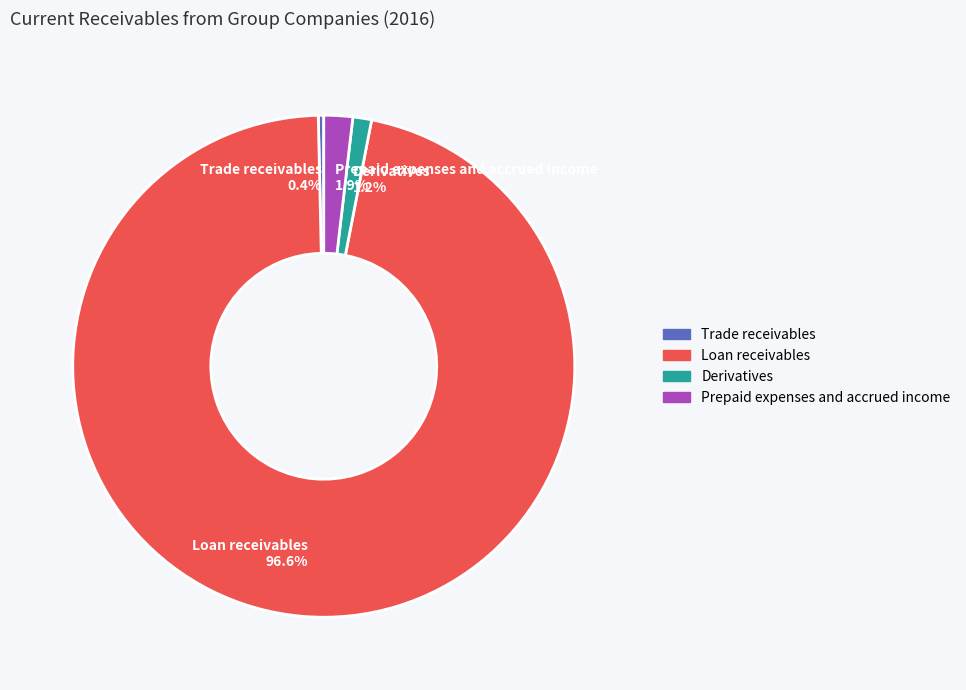

What percentage do Loan receivables and Prepaid expenses and accrued income together represent?

98.4%